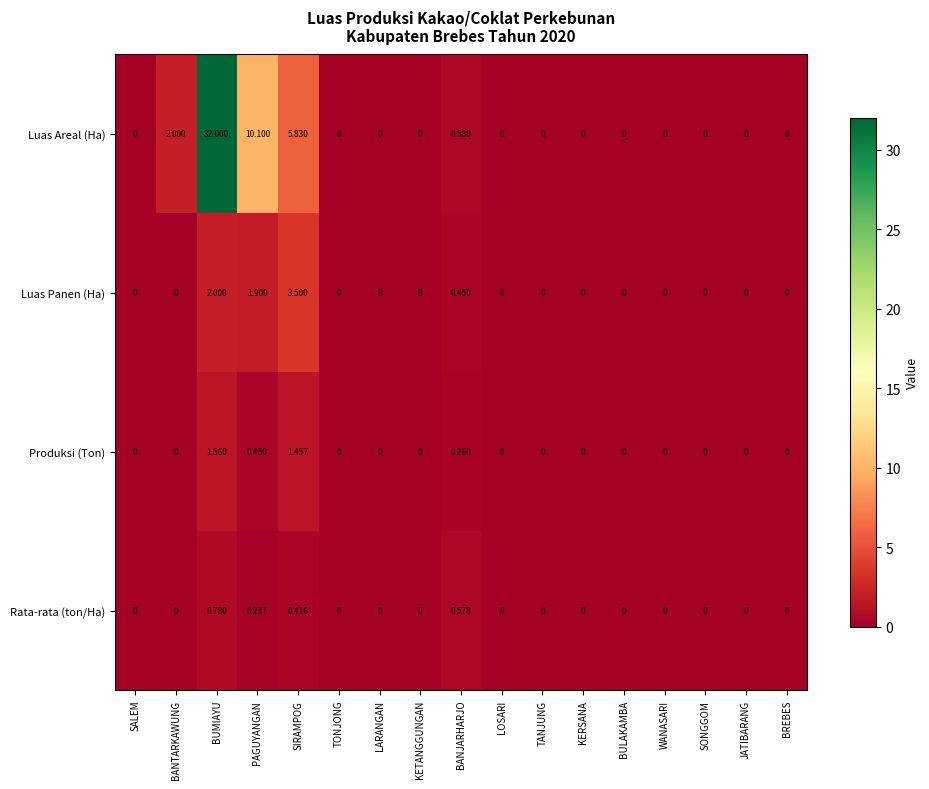

Rank the series at BUMIAYU from highest to lowest value.

Luas Areal (Ha), Luas Panen (Ha), Produksi (Ton), Rata-rata (ton/Ha)